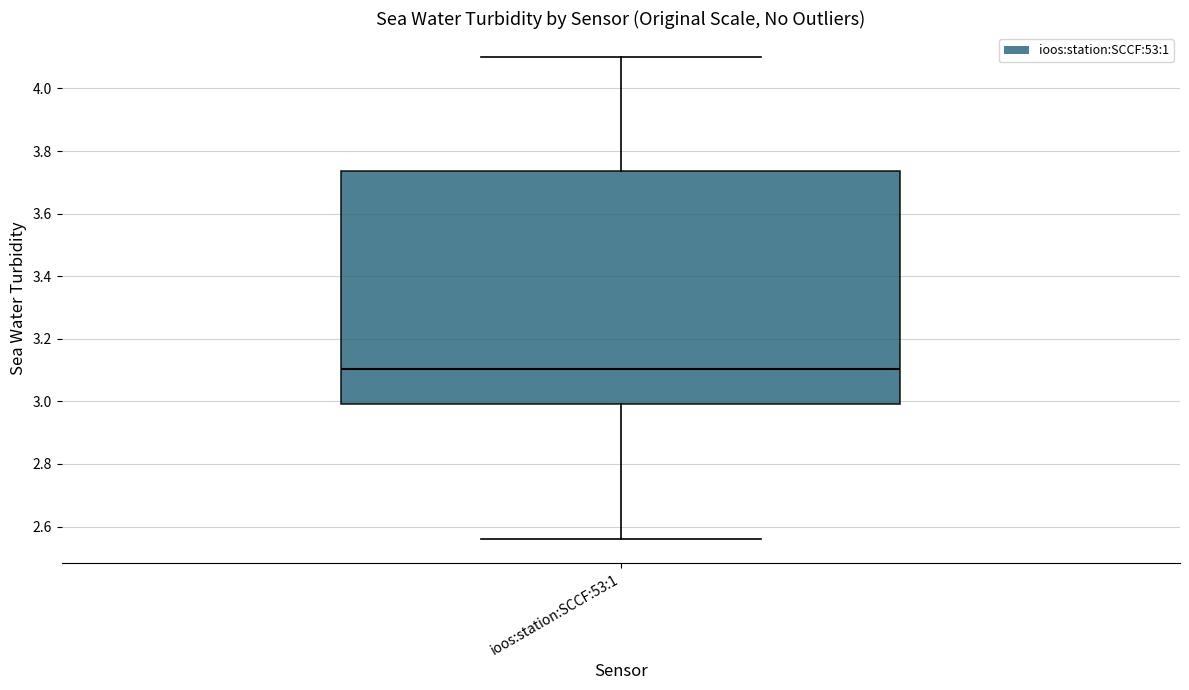

Read this box plot against the y-axis: the position of the median line, the range covered by the box, and the ends of both whiskers. The values are not printed on the chart, so give them approximately, as read against the axis.

median 3.10, box 3.00 to 3.74, whiskers 2.56 to 4.10